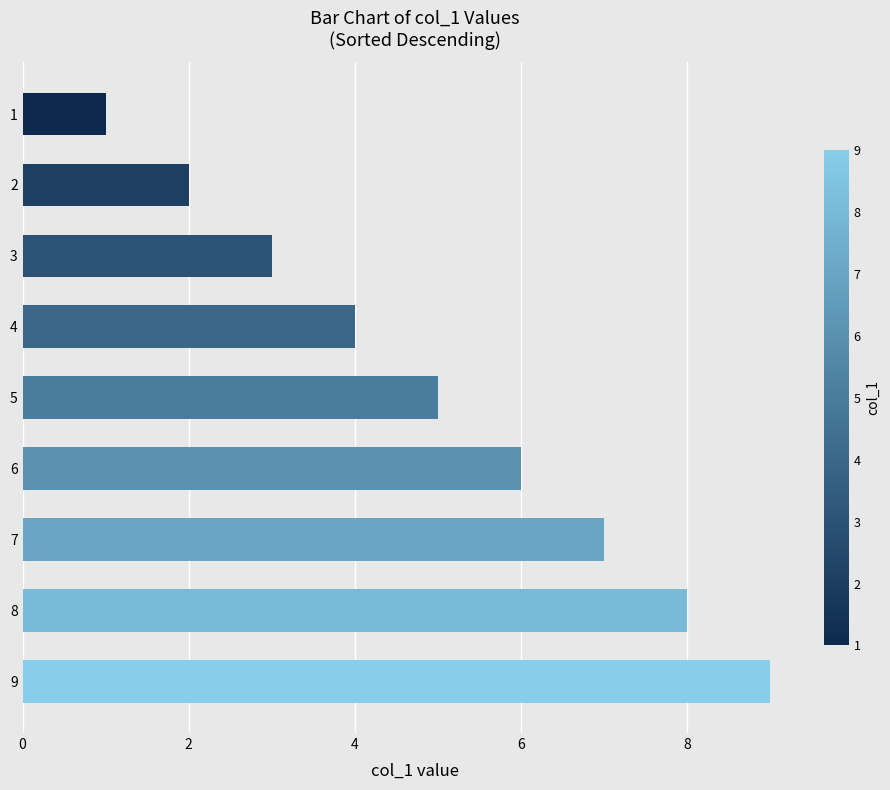

What is the average value?

5